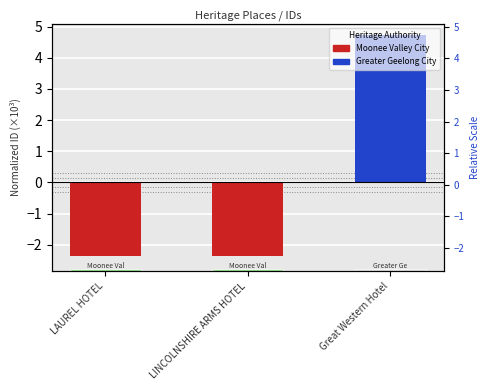

At which category does the chart reach its peak across all series?

Great Western Hotel